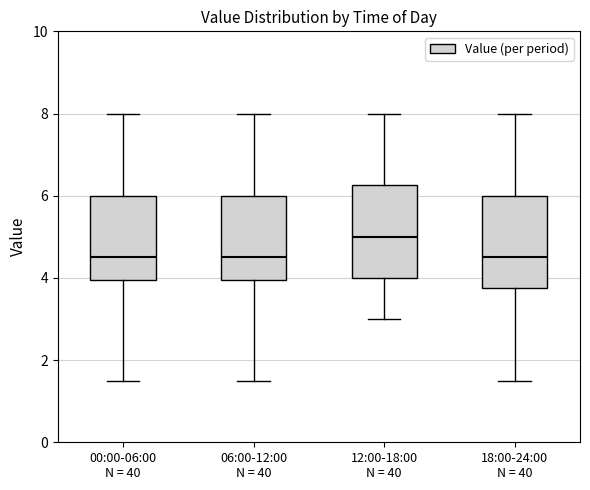

Where is the lower edge of the box for 12:00-18:00 N = 40 on the y-axis? The values are not printed on the chart, so give them approximately, as read against the axis.

4.0